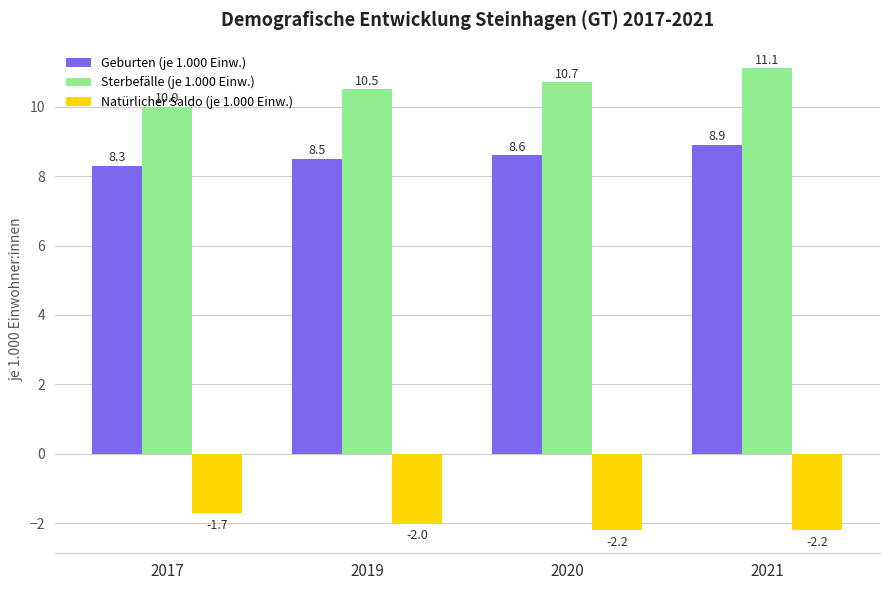

What is the lowest value of the Natürlicher Saldo (je 1.000 Einw.) series?

-2.2